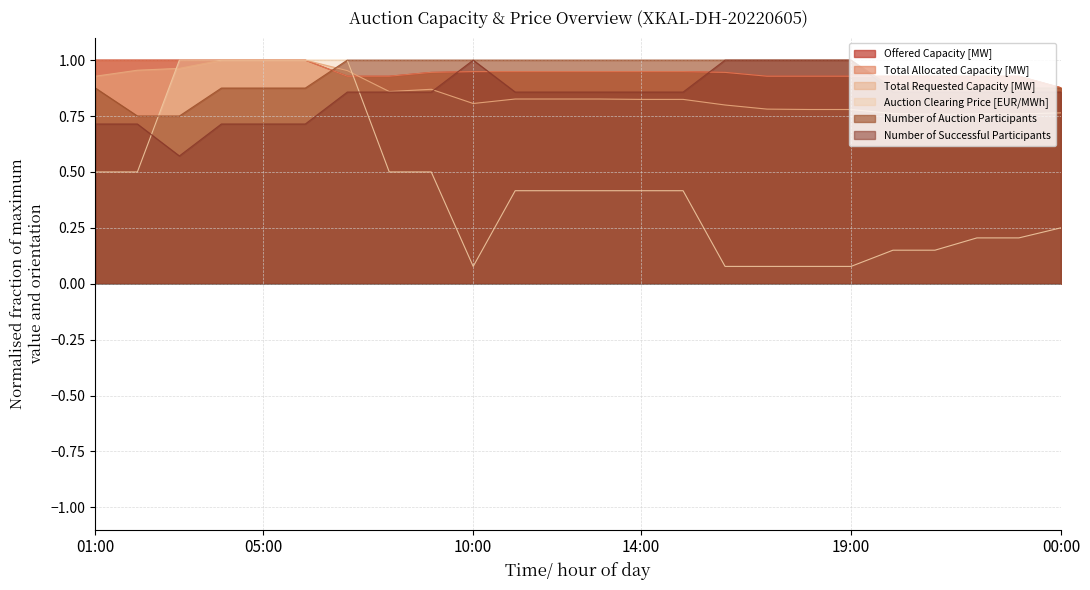

Is it true that Offered Capacity [MW] equals 0.4 at 14:00?

False